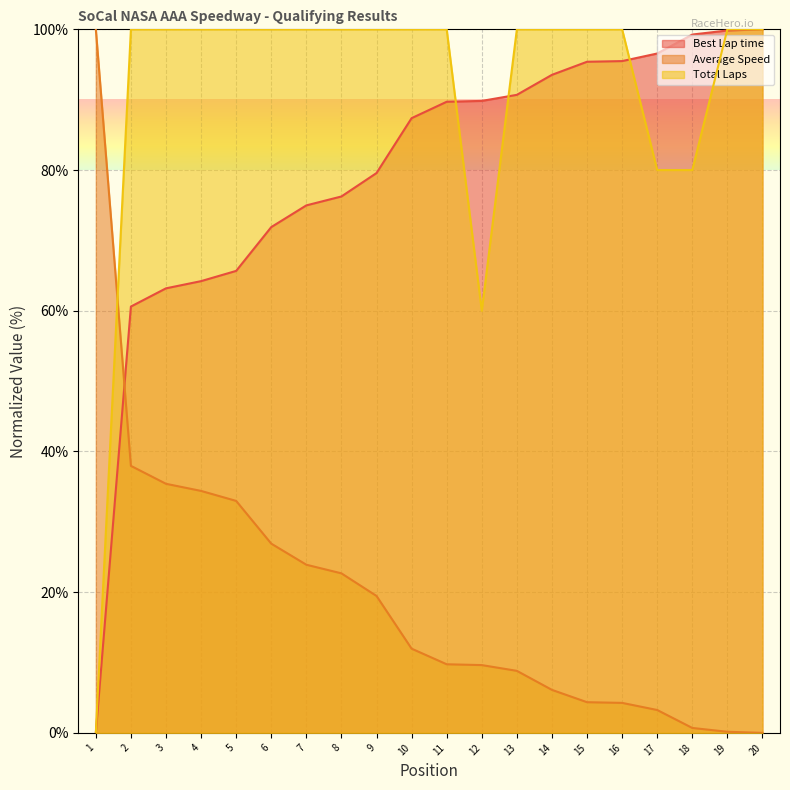

How many lines are shown in the chart?

3